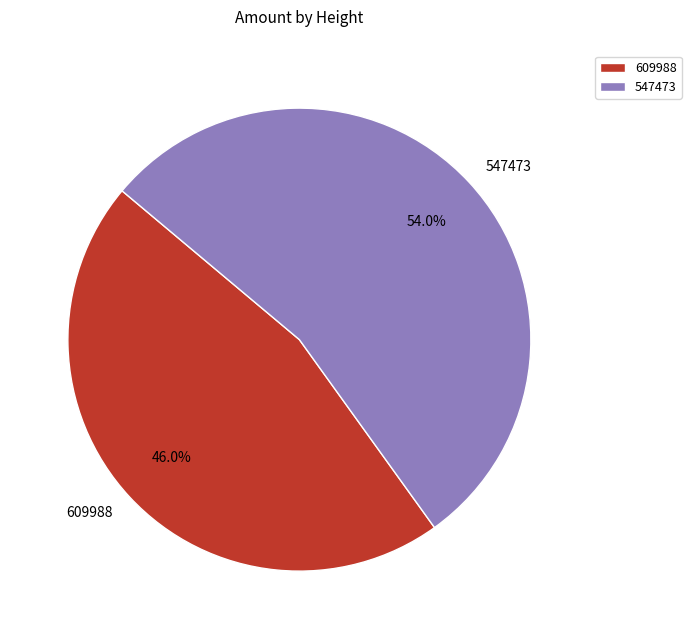

Combined, do 609988 and 547473 account for over 50%?

Yes